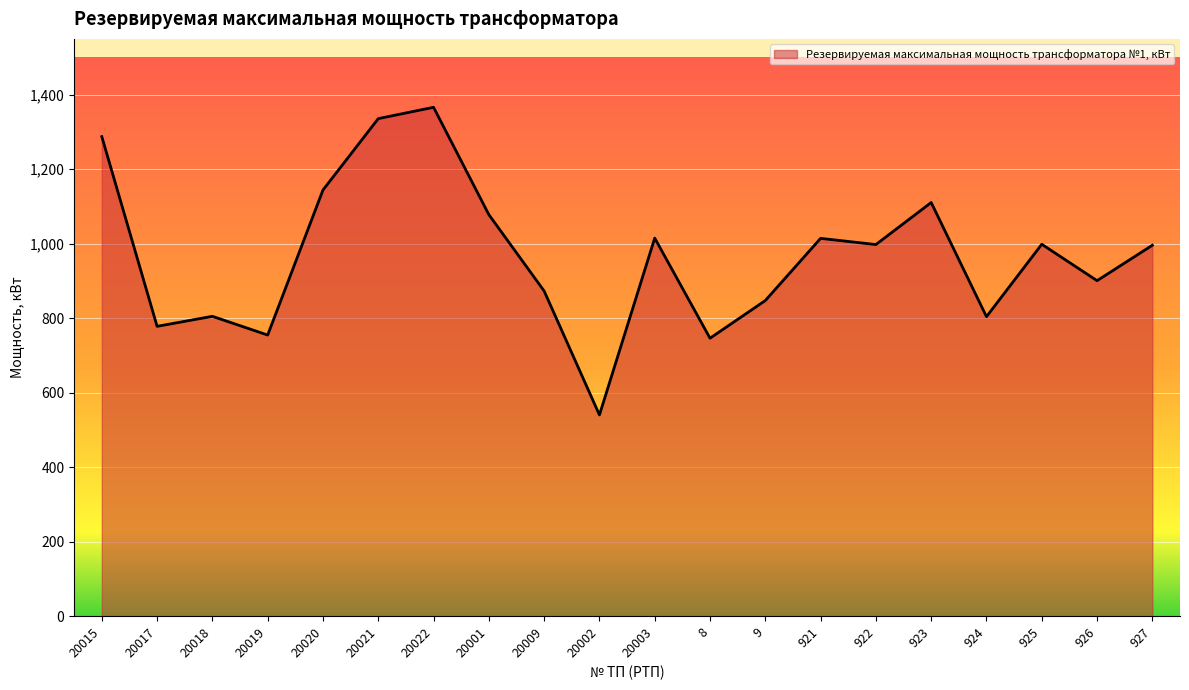

What is the difference between the maximum and second lowest values?

620.0